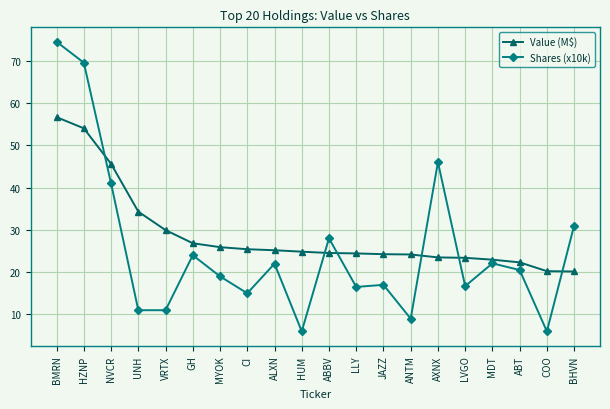

Which category has the highest value across all series?

BMRN